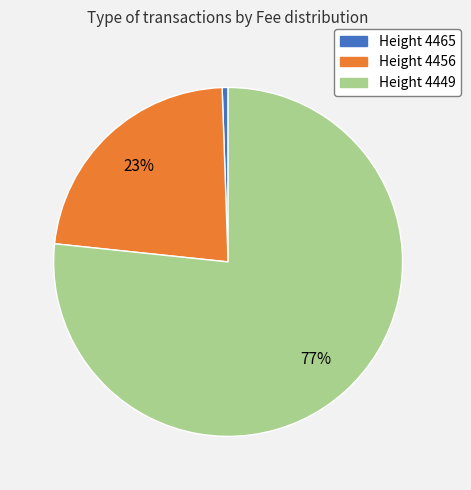

Which category accounts for the majority?

Height 4449